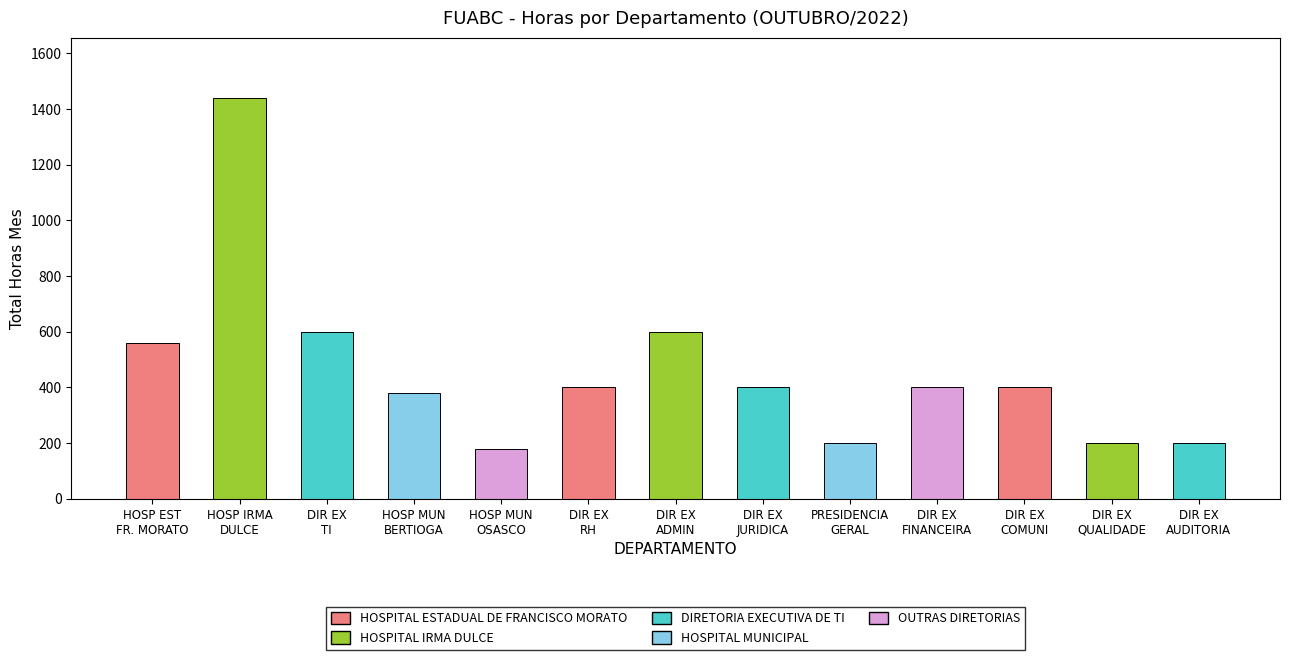

At which category does the chart reach its minimum across all series?

HOSP MUN
OSASCO